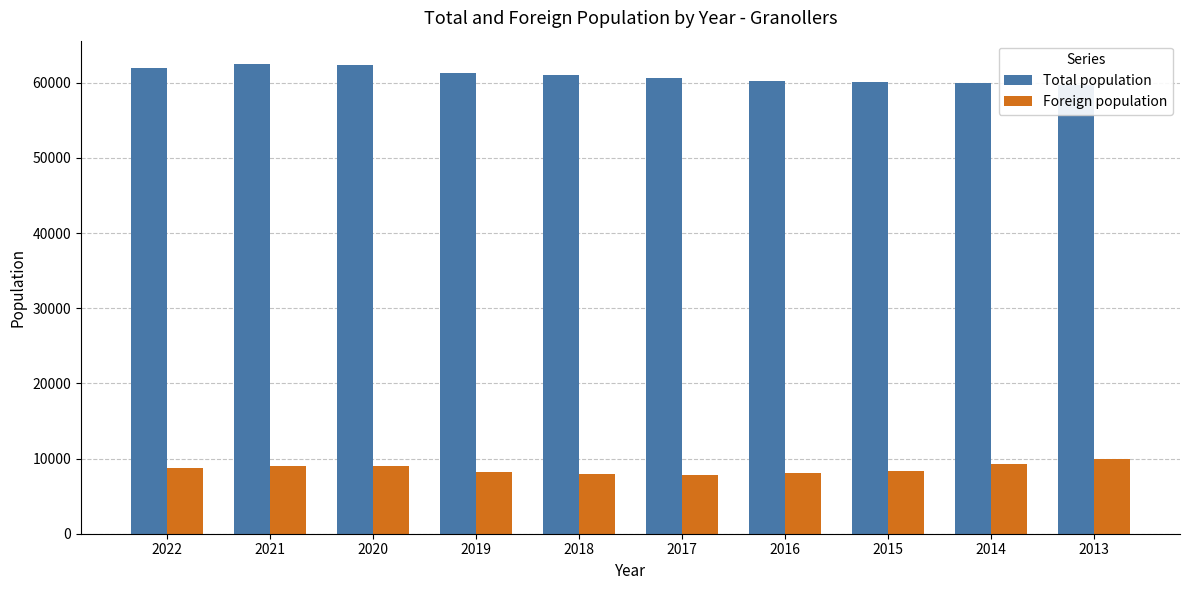

What is the total value across all series at 2022?

70701